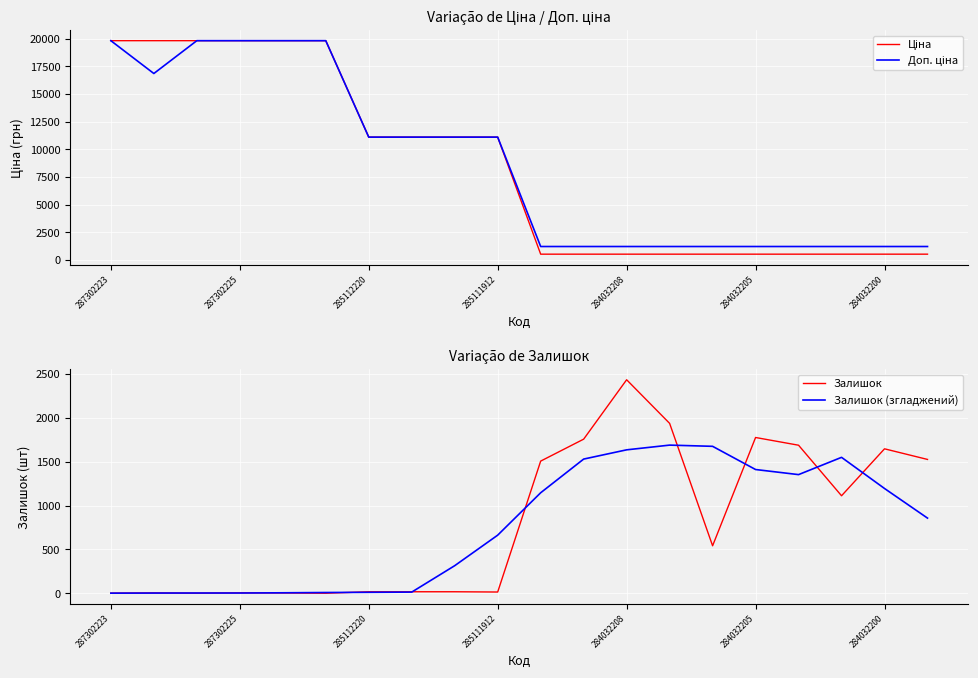

Is it true that Залишок equals 1936.0 at 13?

True